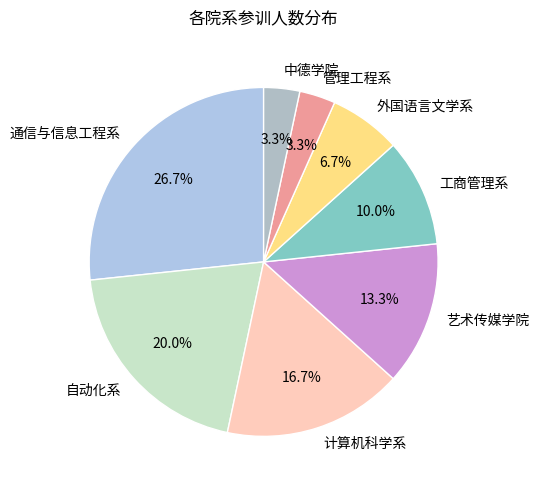

Count the number of slices in the pie.

8